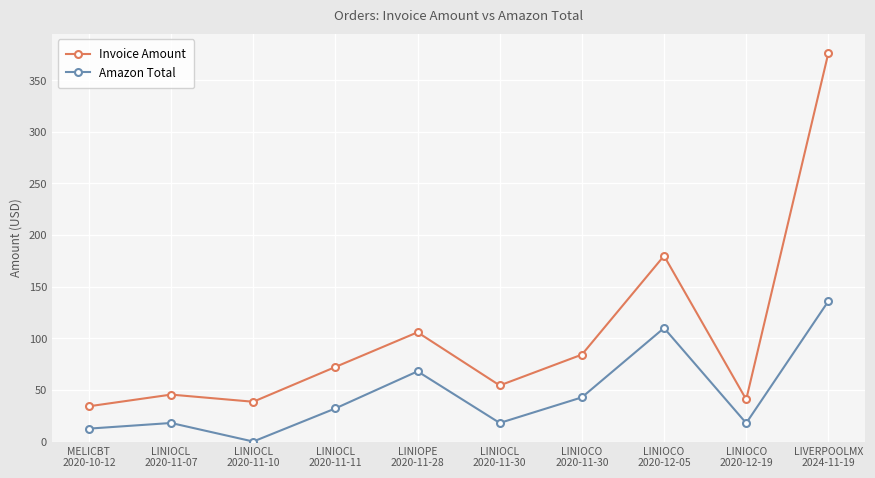

Rank the series at LINIOCL
2020-11-10 from highest to lowest value.

Invoice Amount, Amazon Total